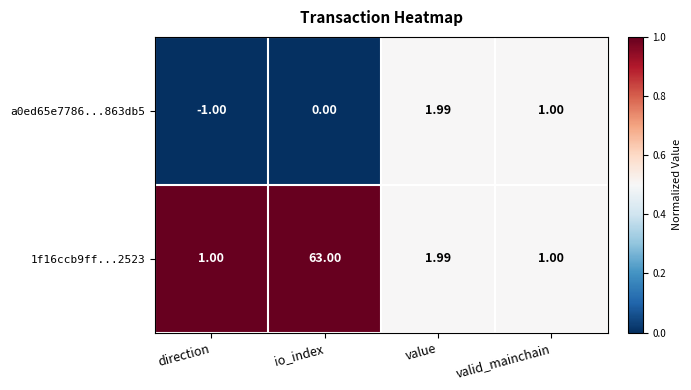

Where is a0ed65e7786...863db5 nearest to the value 0?

io_index